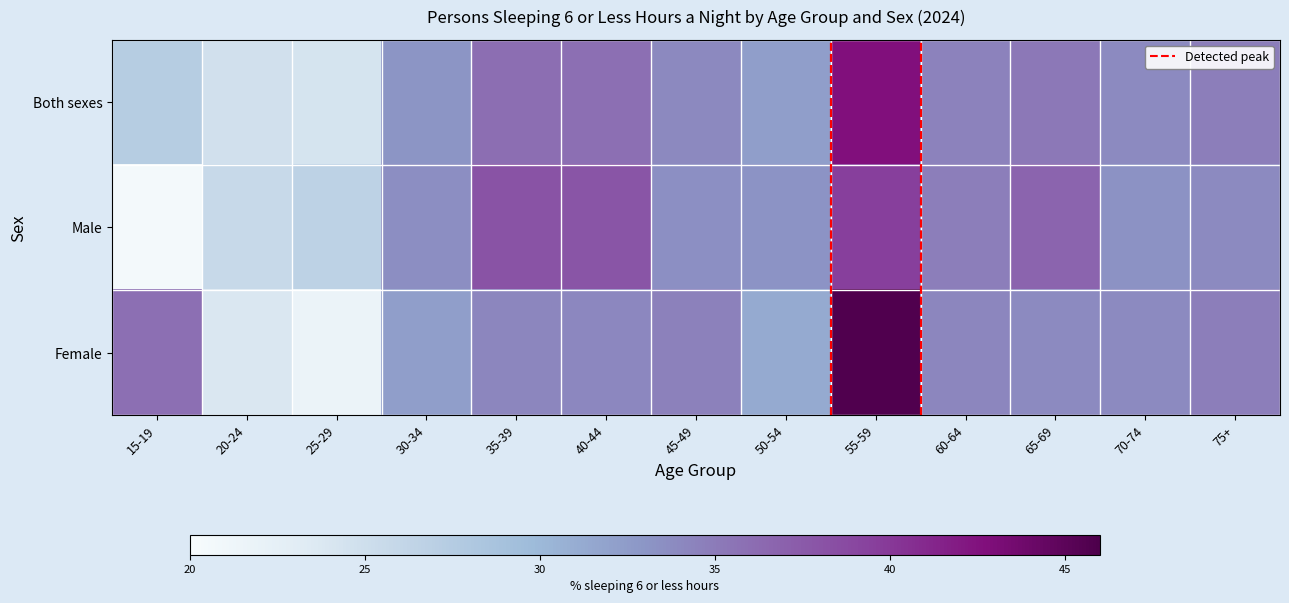

Which series has the largest total across all categories?

Female